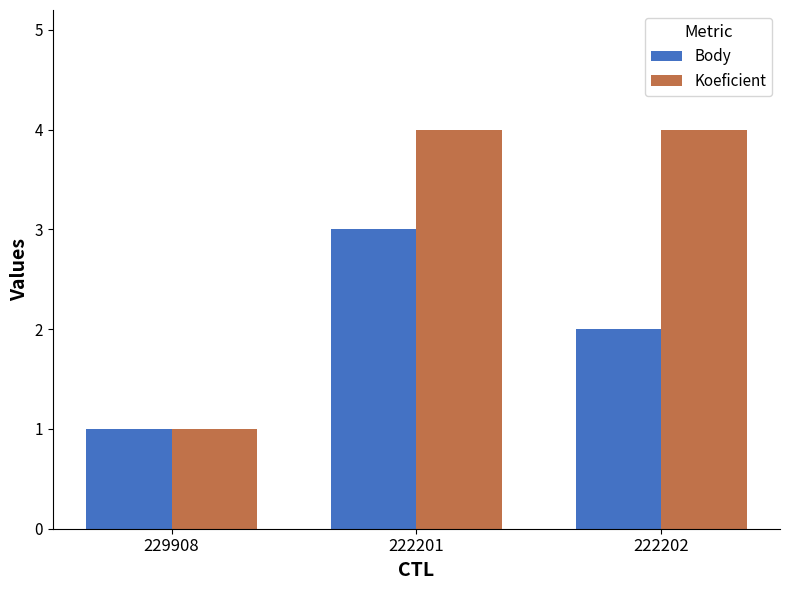

At which label is Body closest to 2?

222202